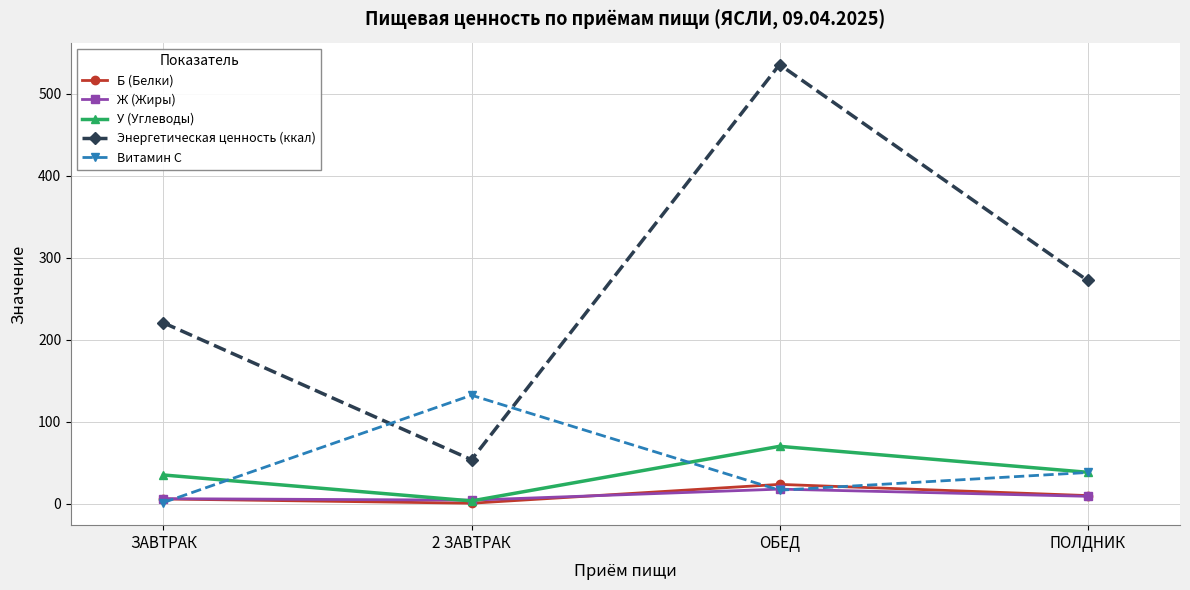

What is the maximum value for Б (Белки)?

23.6